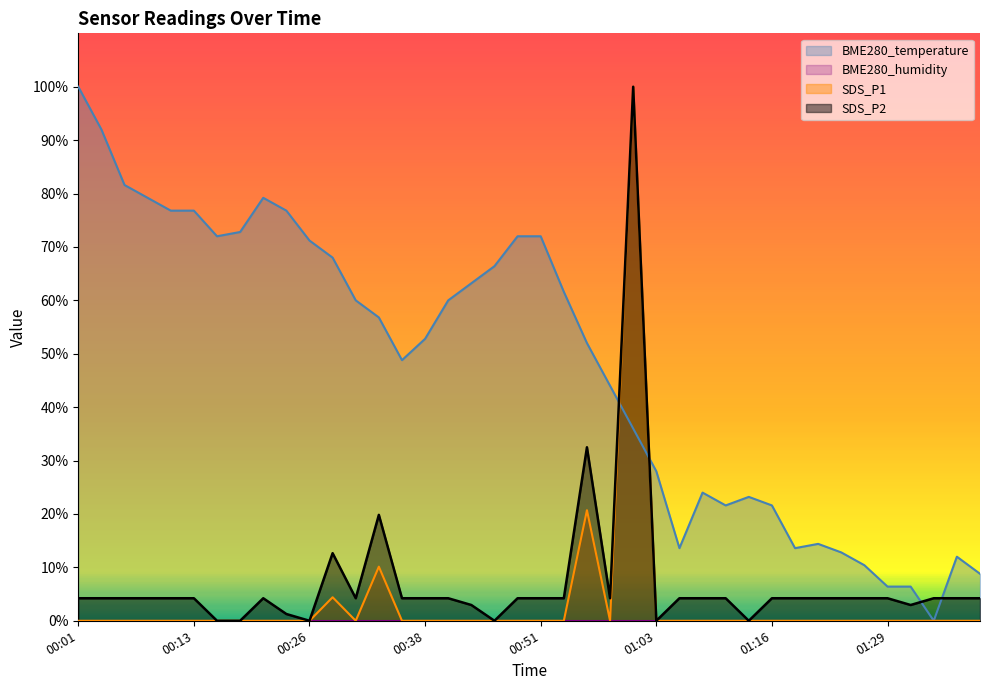

What is the label of the 30th point from the right?

00:26